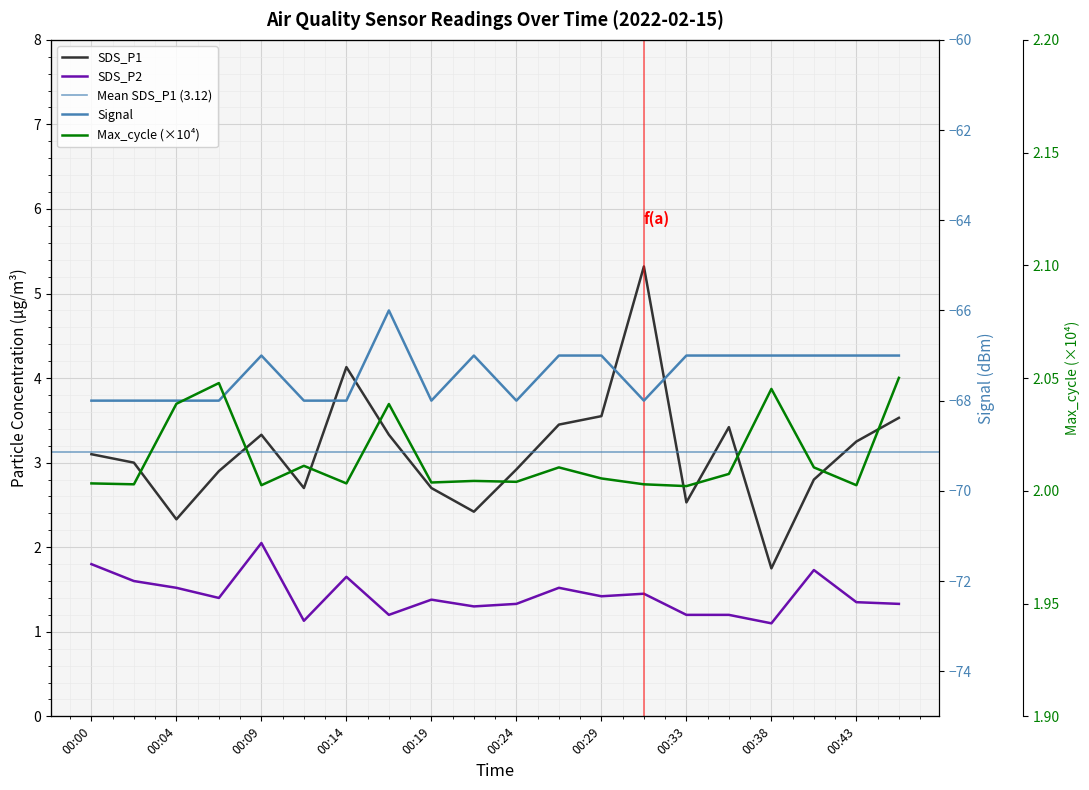

Where is SDS_P2 nearest to the value 1?

00:38